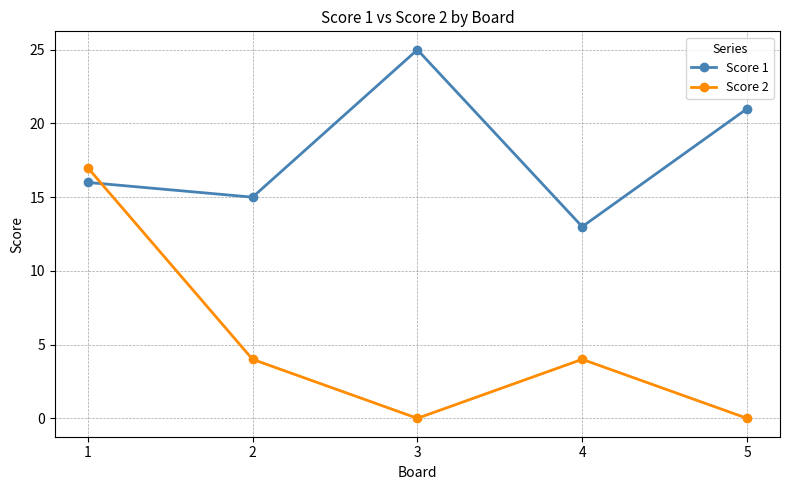

What is the total value across all series at 1?

33